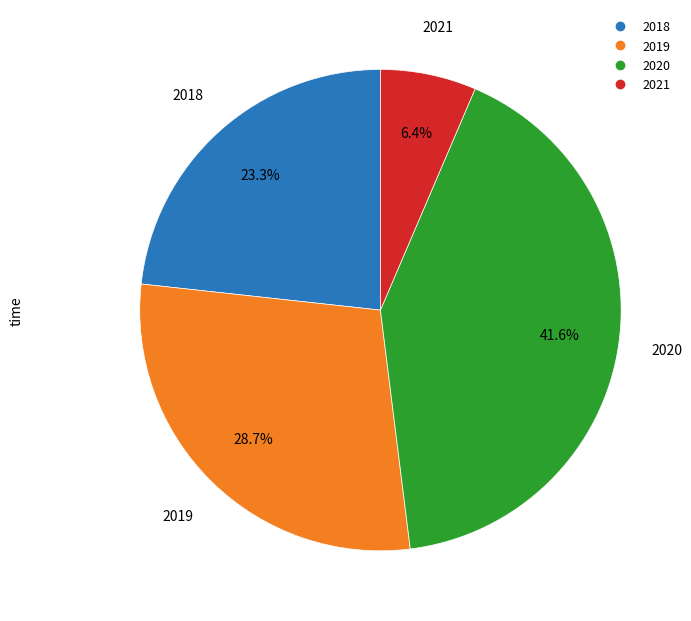

To the nearest percent, what percentage of the pie is 2020?

42%